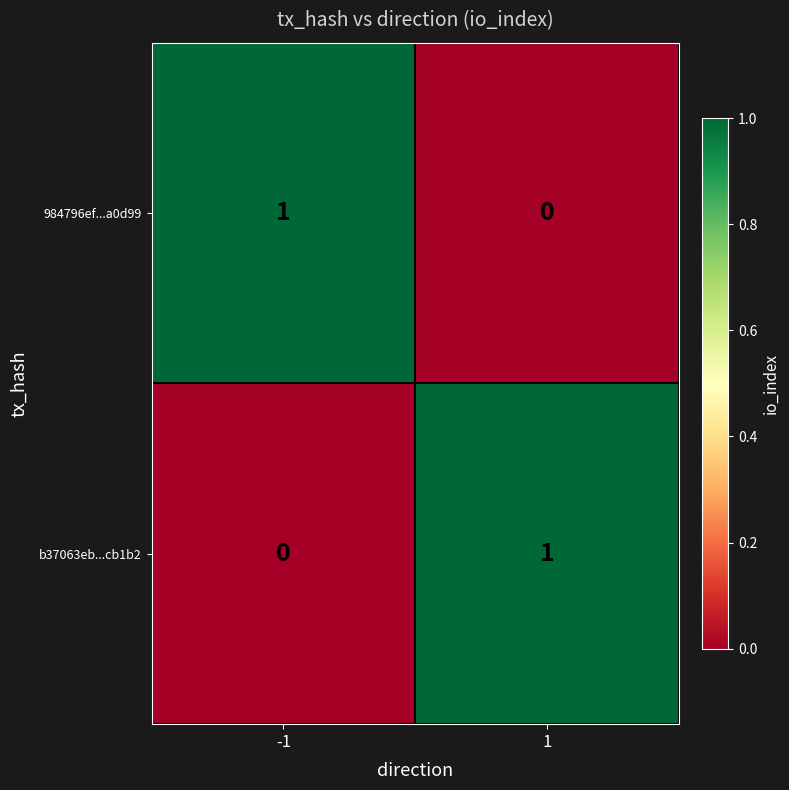

The value of 984796ef...a0d99 at 1 is -1. True or false?

False